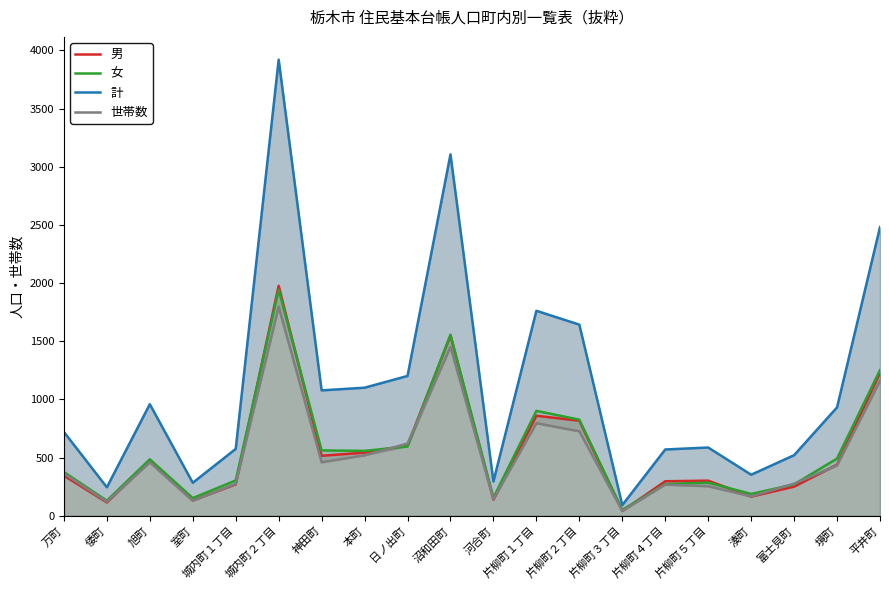

What is the minimum value shown in the chart?

41